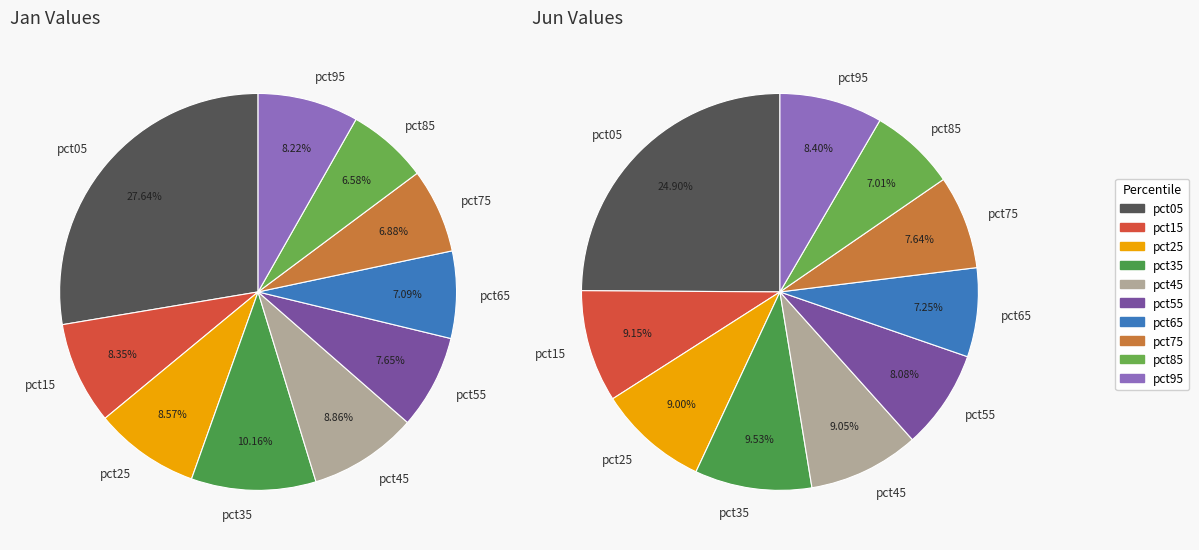

To the nearest percent, what is the average slice percentage?

10%